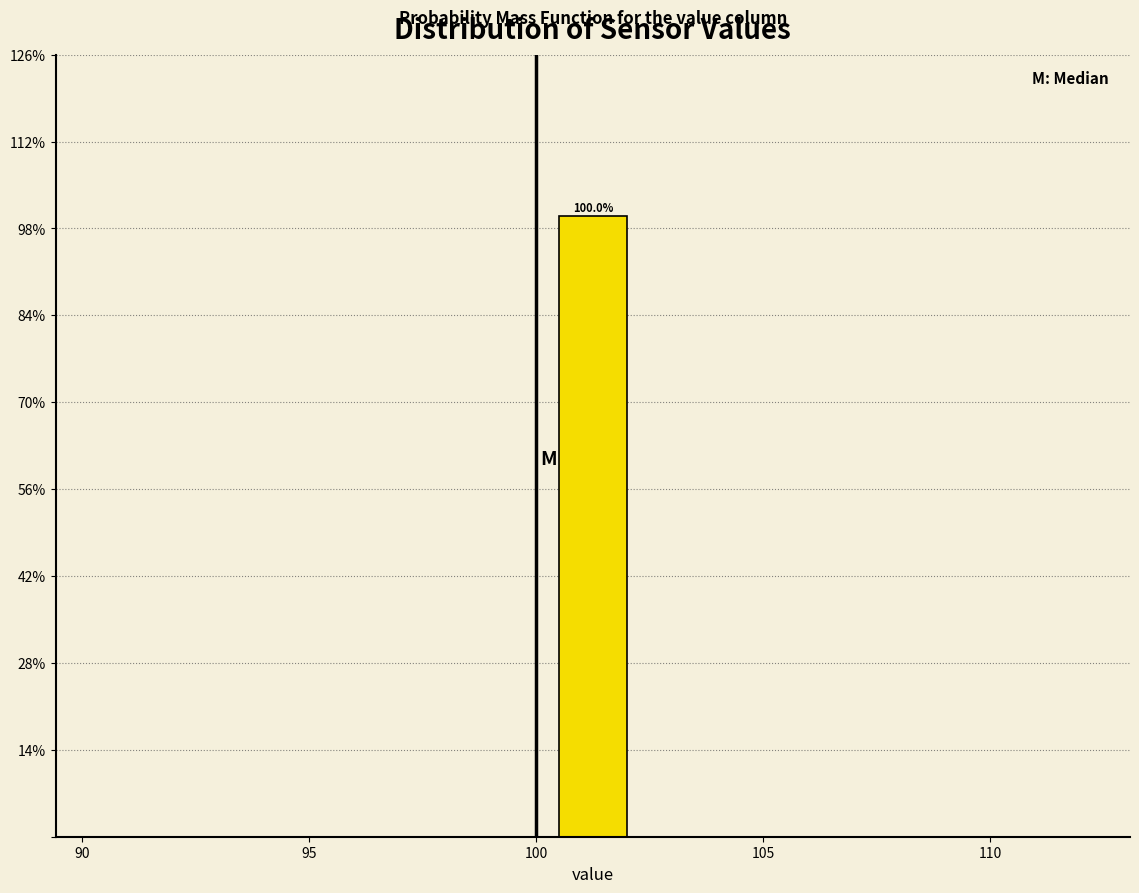

Over which range of the x-axis is the bar tallest?

100.0 to 102.5